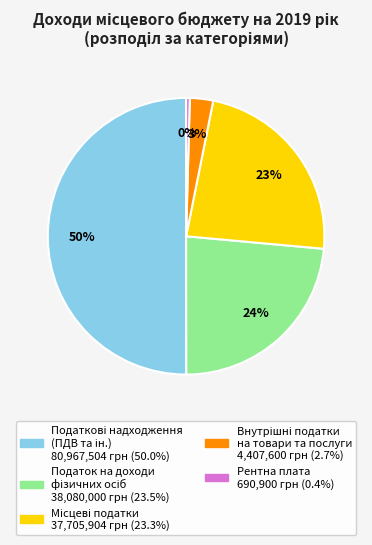

To the nearest percent, what is the difference between the largest and smallest slice percentages?

50%